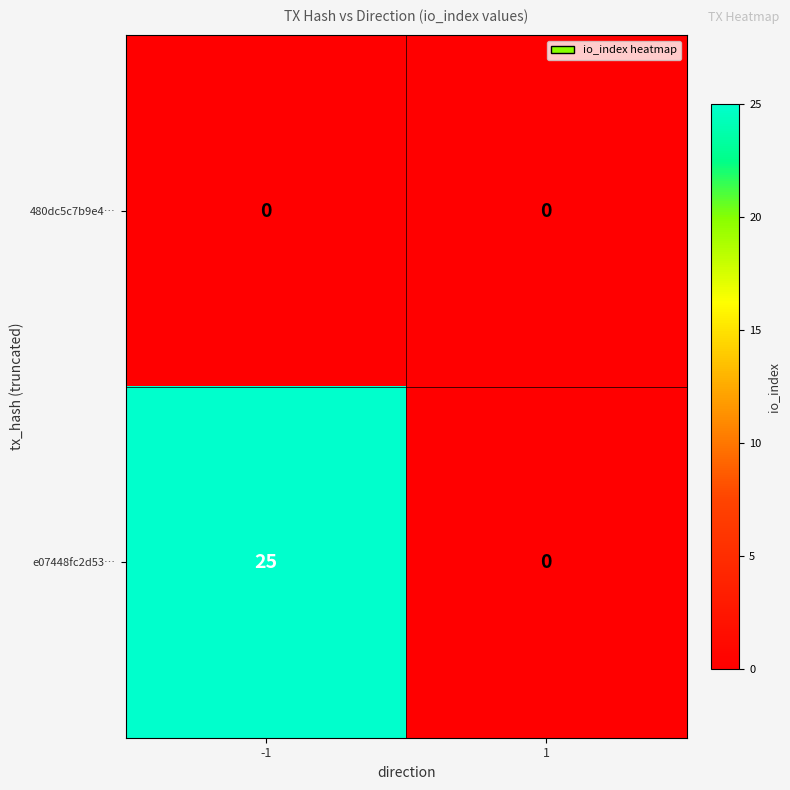

The e07448fc2d53… series shows 25 at -1. True or false?

True